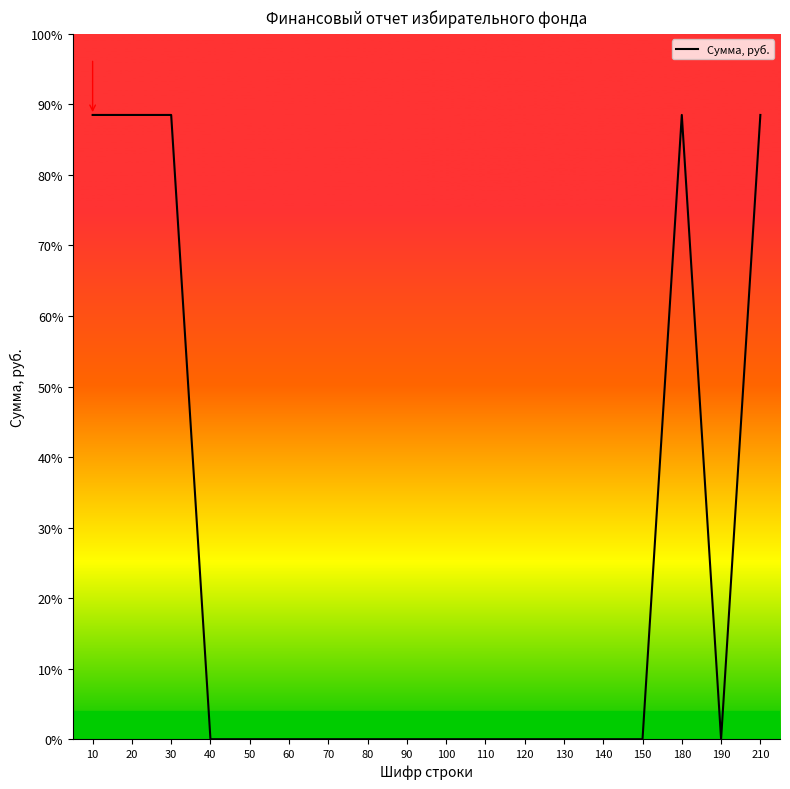

What is the average value?

24.6